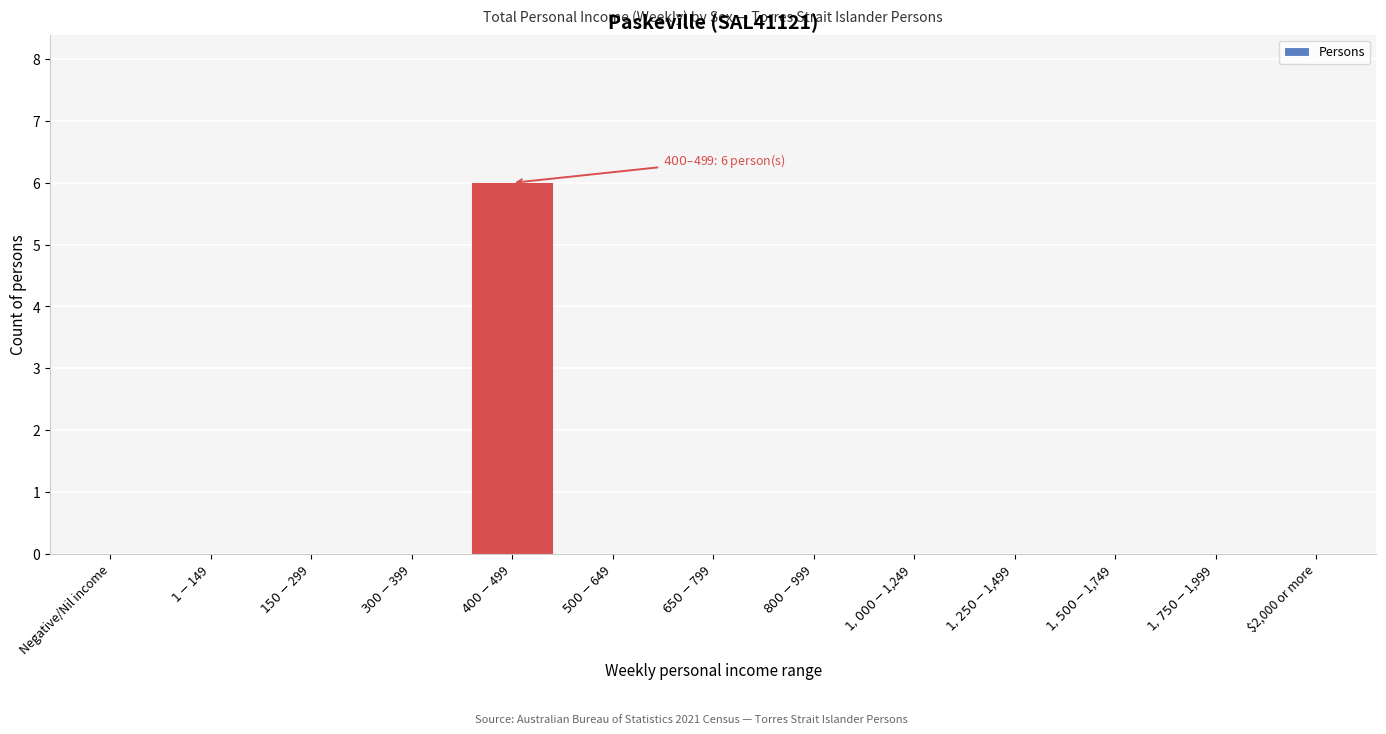

What is the sum of all values?

6